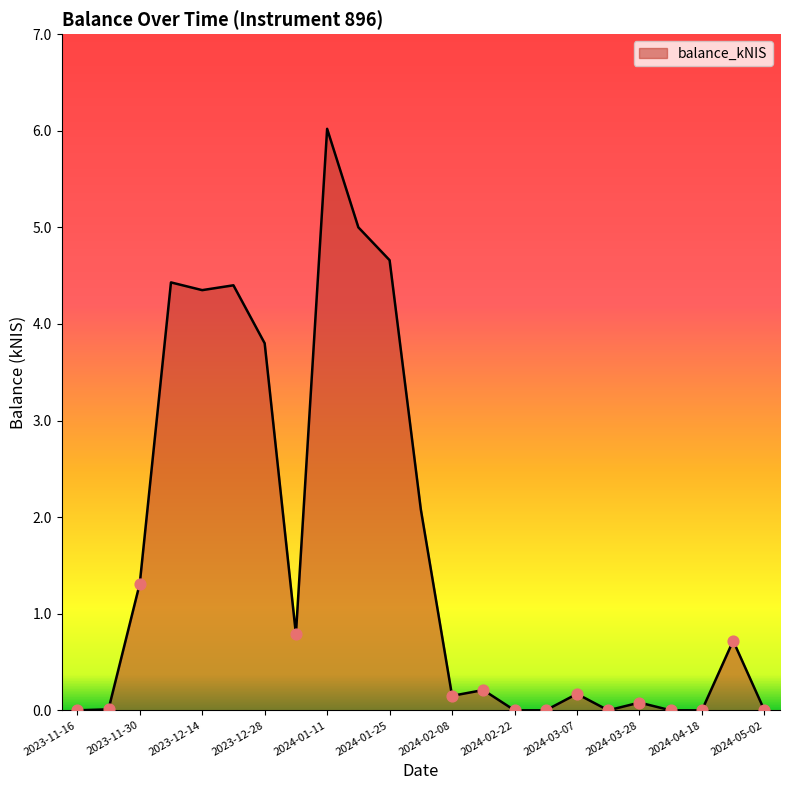

What is the difference between the maximum and minimum values?

6.0